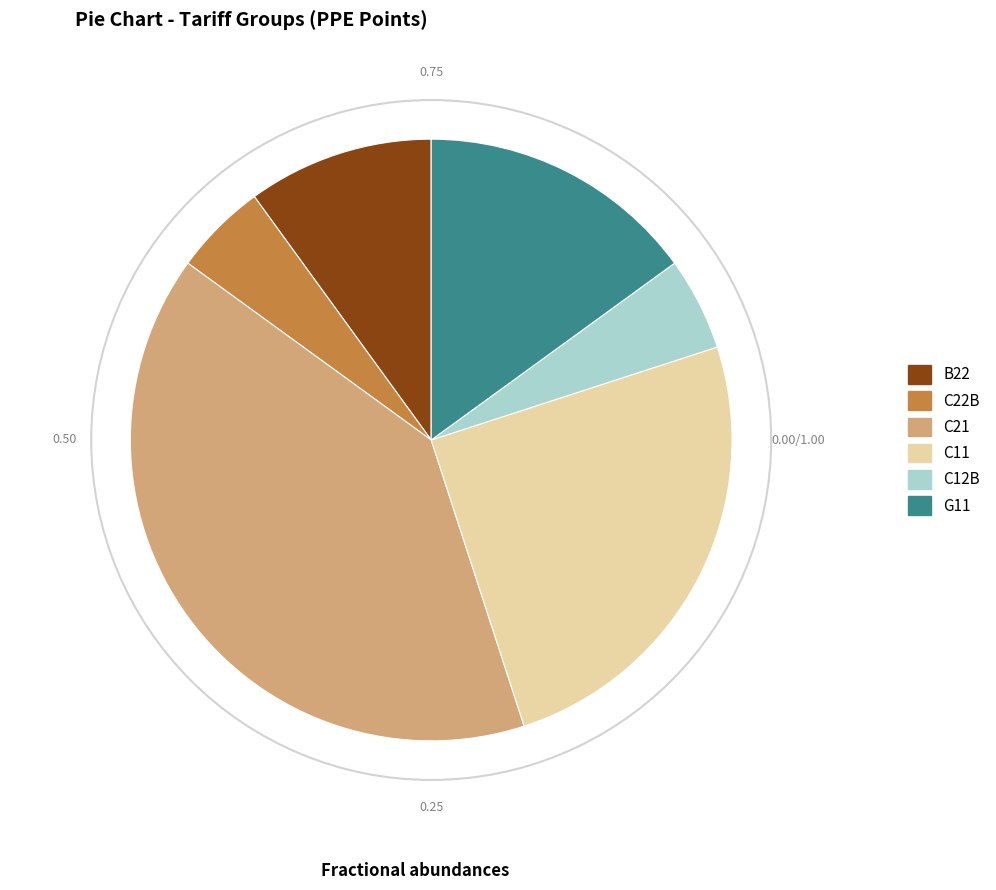

Do C21 and C11 together represent more than half of the pie?

Yes